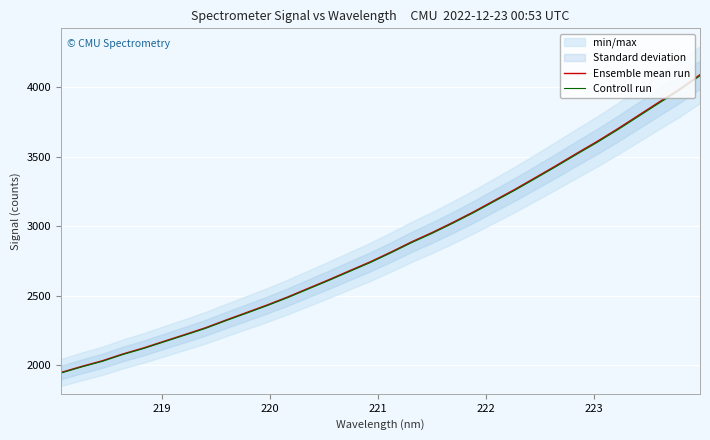

What is the minimum value for Controll run?

1944.6